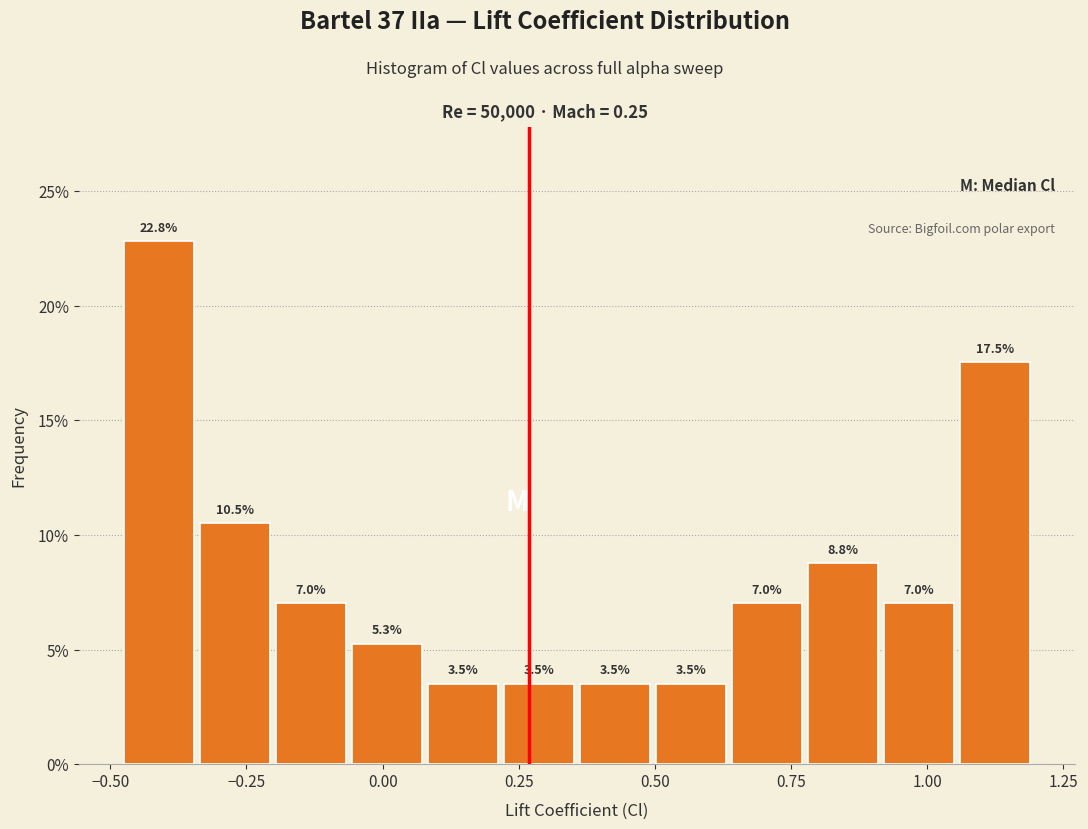

Read against the x-axis, roughly where is the centre of the tallest bar?

-0.40